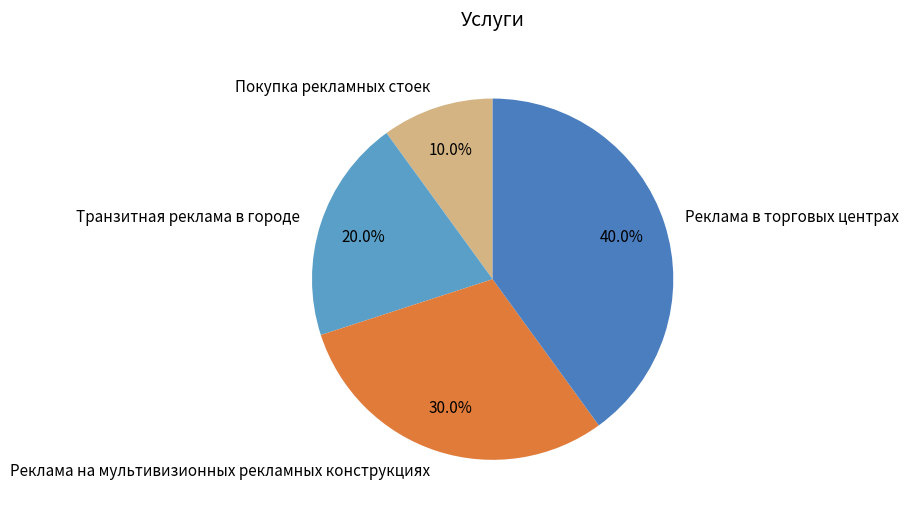

The Транзитная реклама в городе slice represents 10% of the pie. True or false?

False